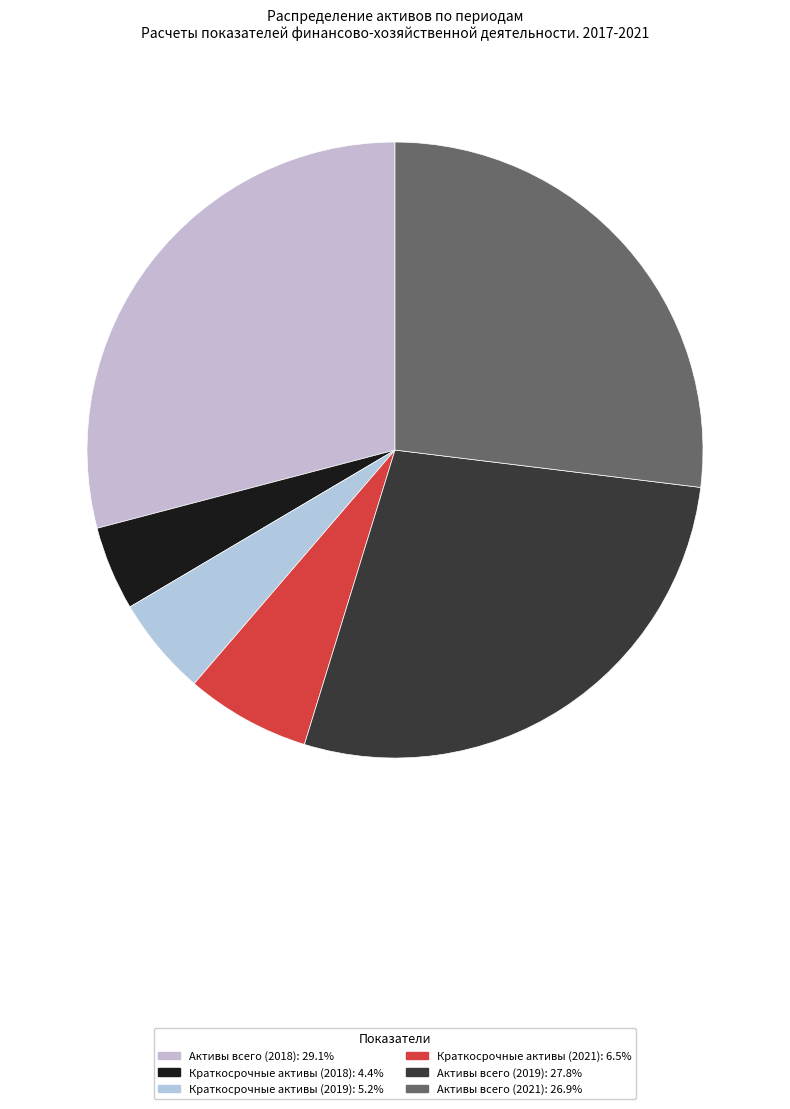

To the nearest percent, what is the average slice percentage?

17%